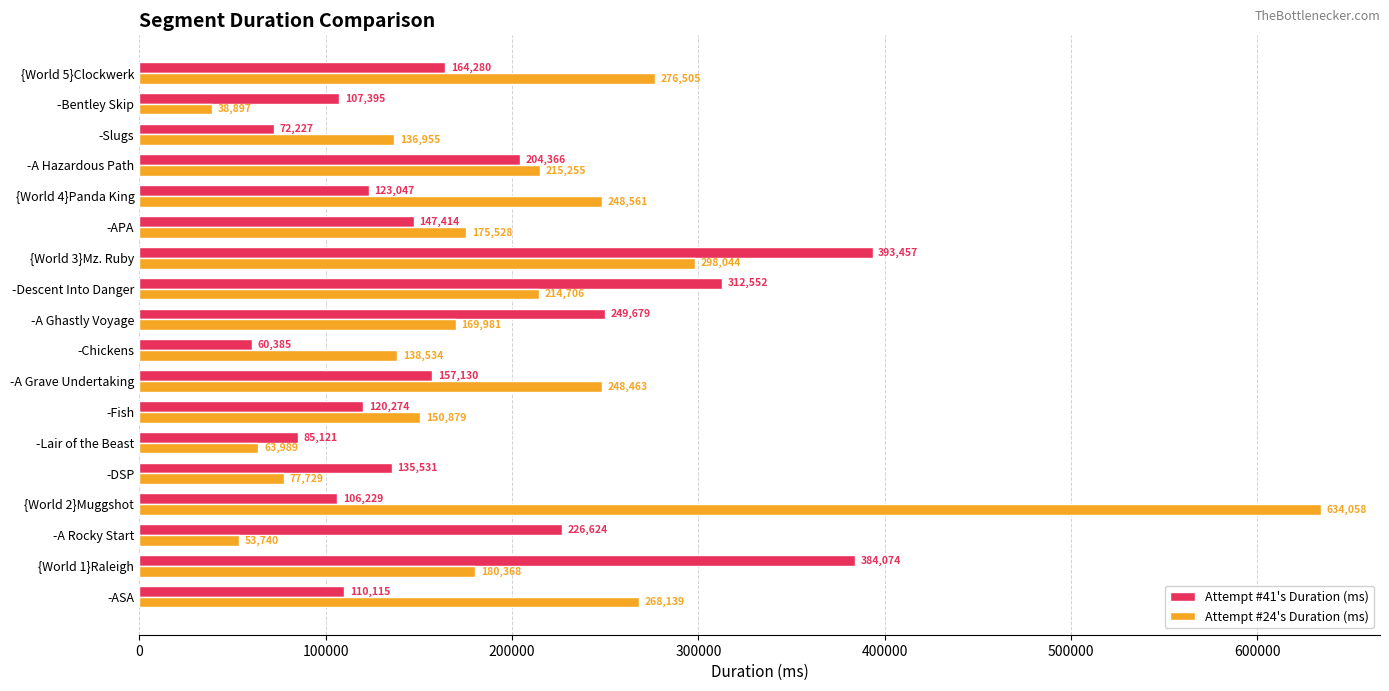

What is the total value across all series at -A Ghastly Voyage?

419660